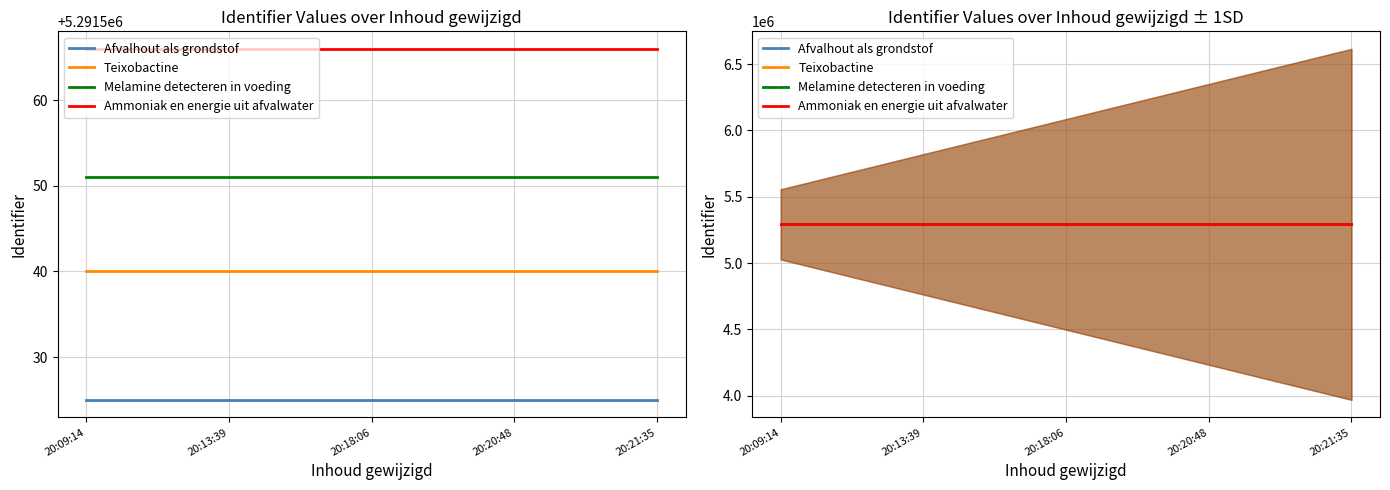

Rank the series by their average value, from highest to lowest.

Ammoniak en energie uit afvalwater, Melamine detecteren in voeding, Teixobactine, Afvalhout als grondstof